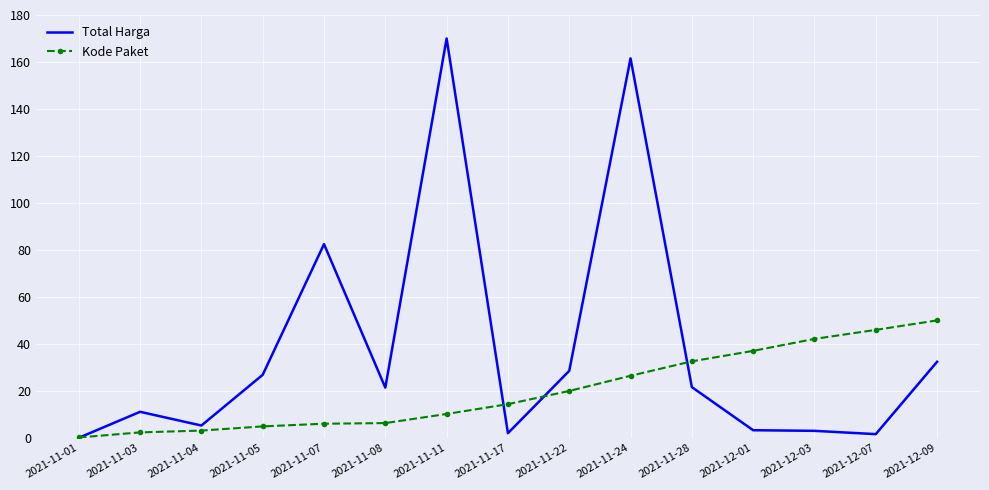

True or false: Total Harga has more than 1 interior local peaks.

True